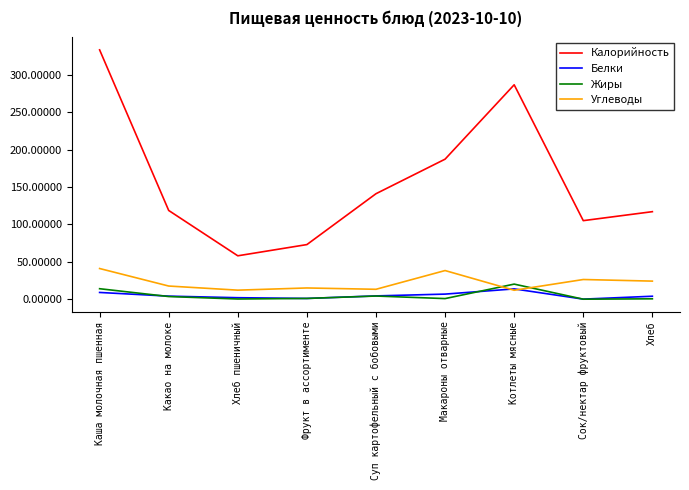

What is the highest value of the Белки series?

13.8